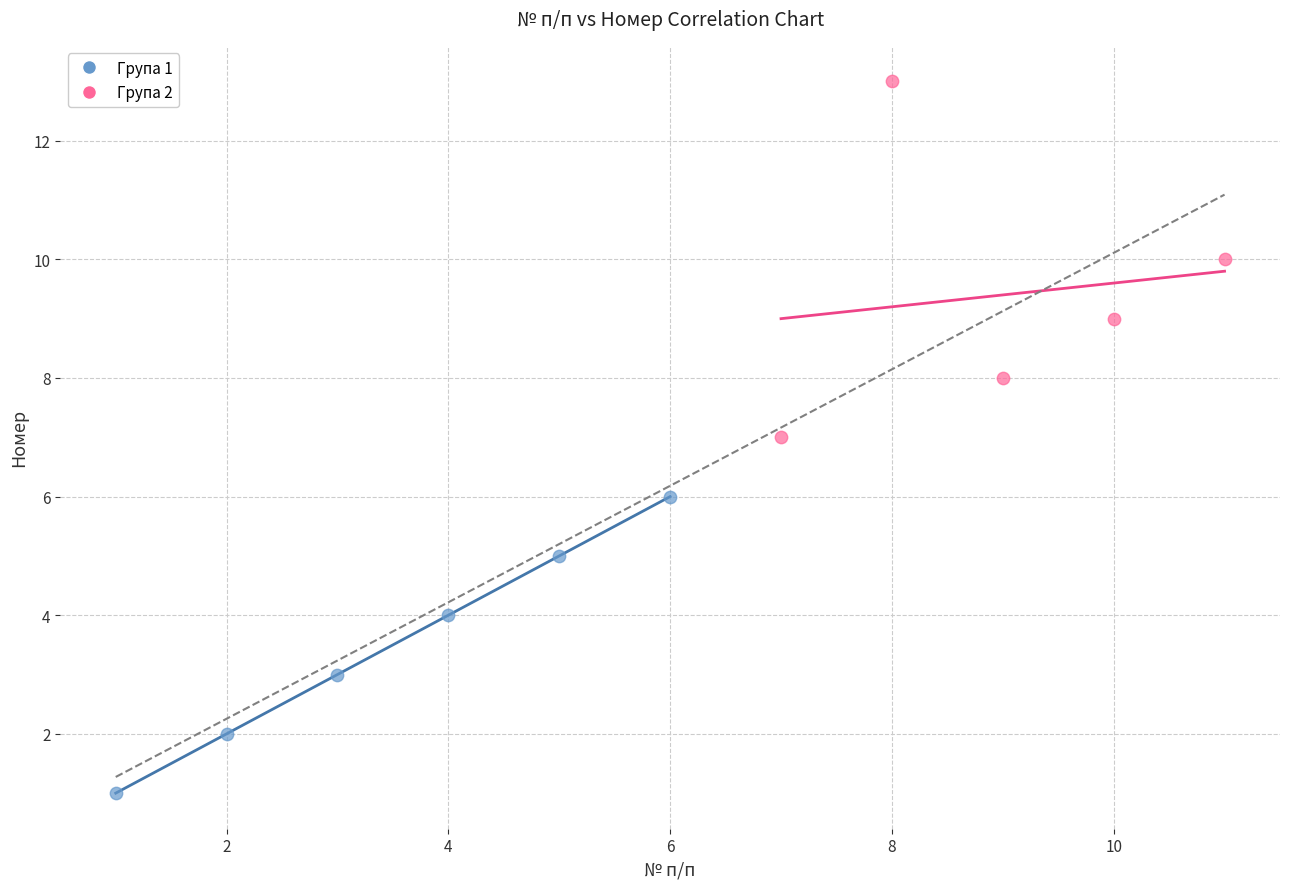

Which series reaches the maximum Y coordinate?

Група 2